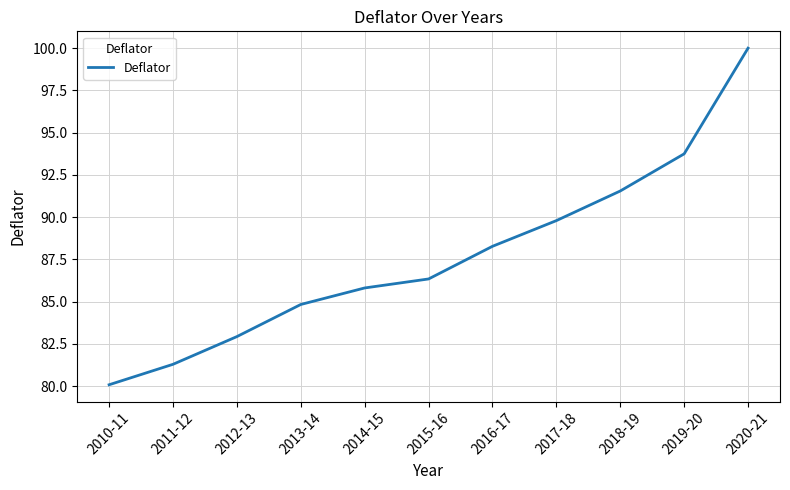

Between 2017-18 and 2016-17, which is larger?

2017-18